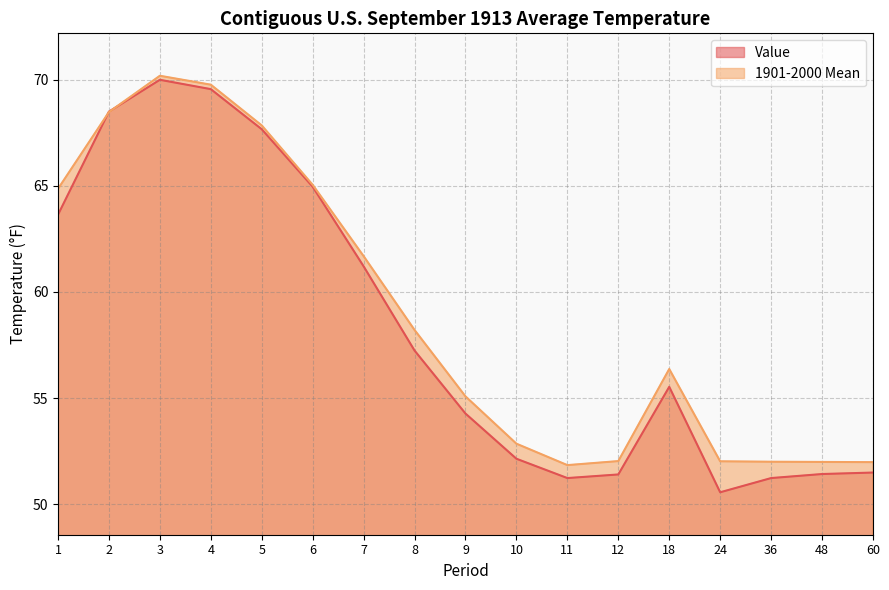

What is the value of the 1901-2000 Mean point at the 4th from the left?

69.8